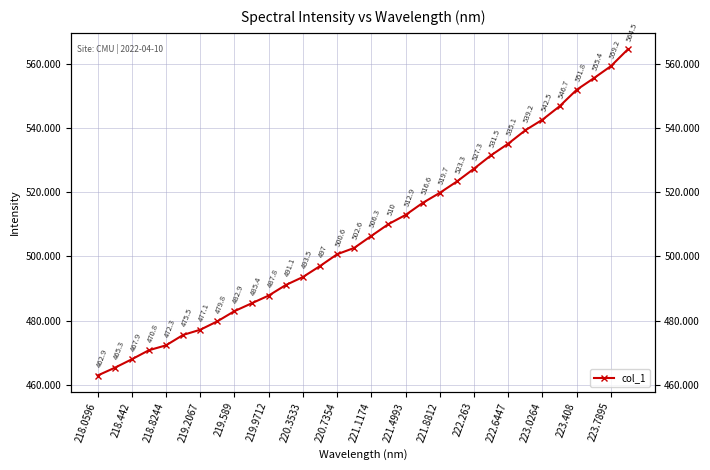

How many data points are above 506?

16